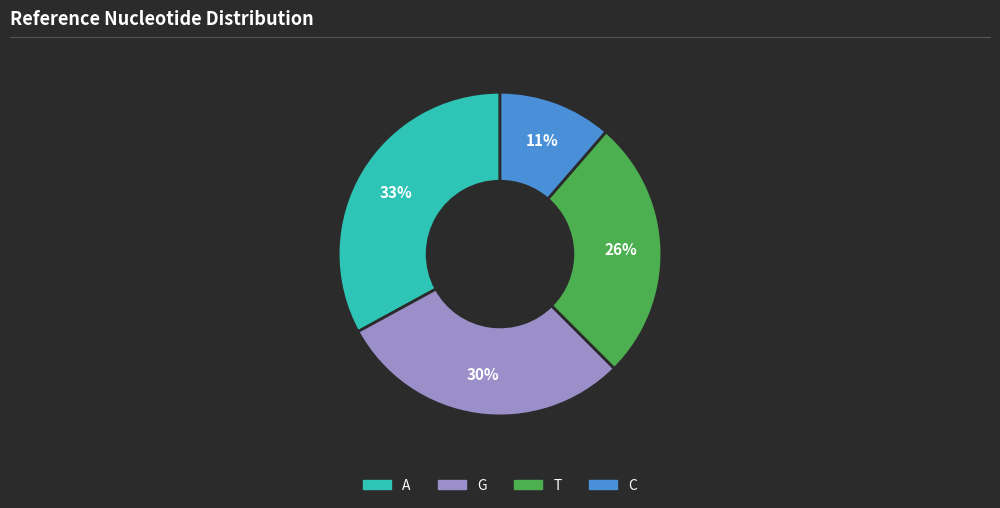

To the nearest percent, what is the average slice percentage?

25%